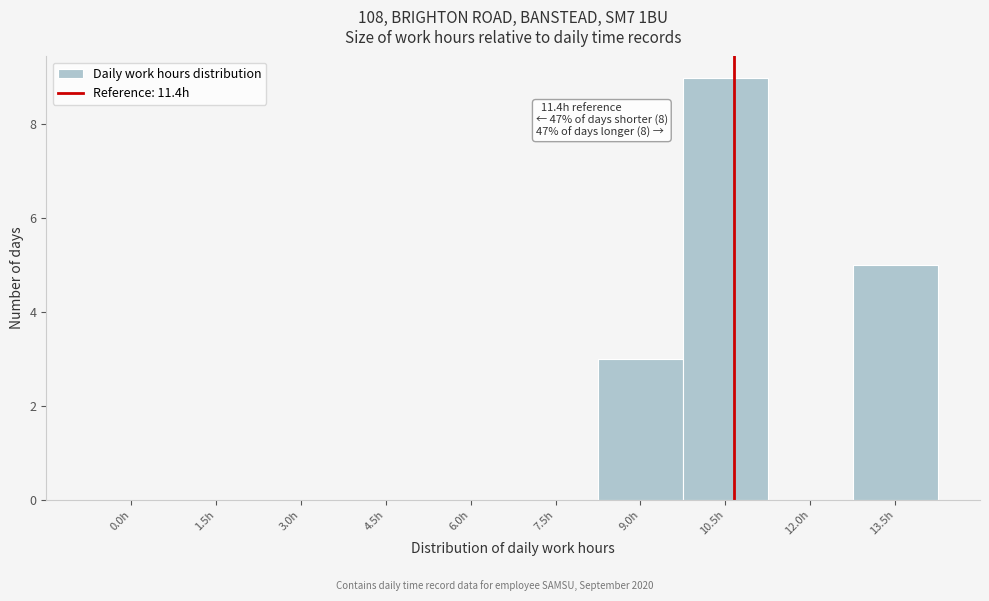

Reading left to right, list all the values displayed in this chart.

0.0h=0	1.5h=0	3.0h=0	4.5h=0	6.0h=0	7.5h=0	9.0h=3	10.5h=9	12.0h=0	13.5h=5